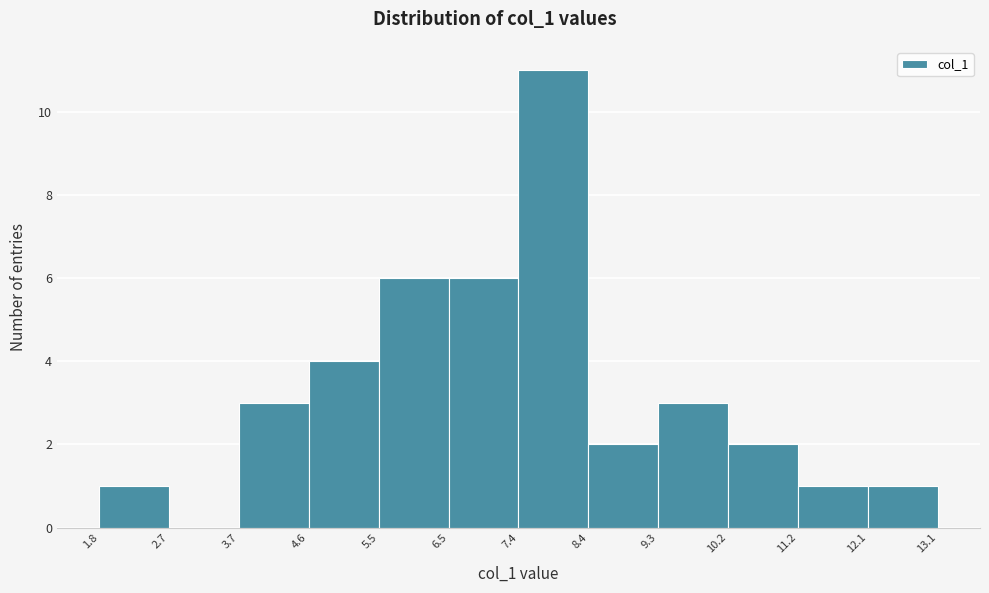

How tall is the bar that spans 11.2 to 12.1 on the x-axis? The values are not printed on the chart, so give them approximately, as read against the axis.

1